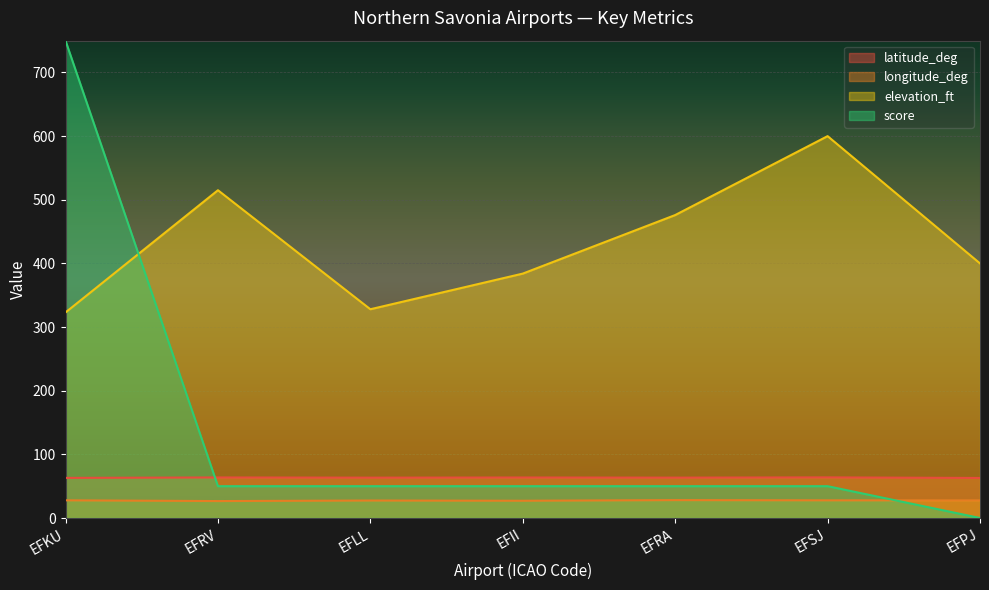

True or false: longitude_deg and elevation_ft intersect in this chart.

False